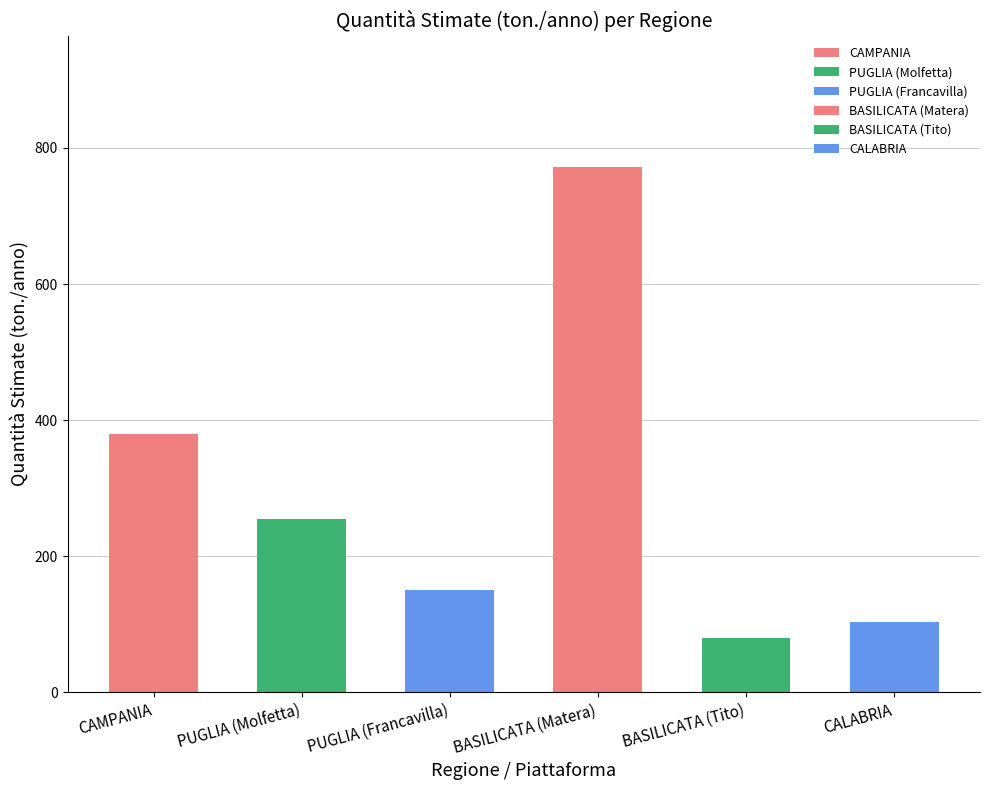

The chart shows a value of 772 at BASILICATA (Matera). True or false?

True